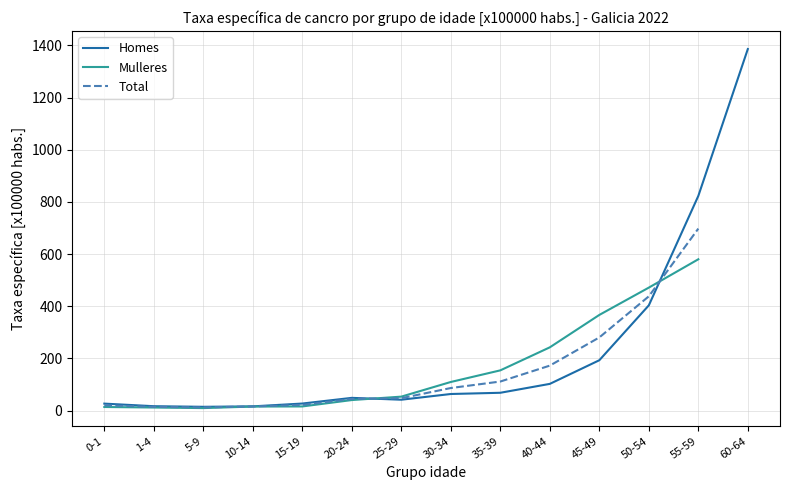

Which series has the largest range (max minus min)?

Homes